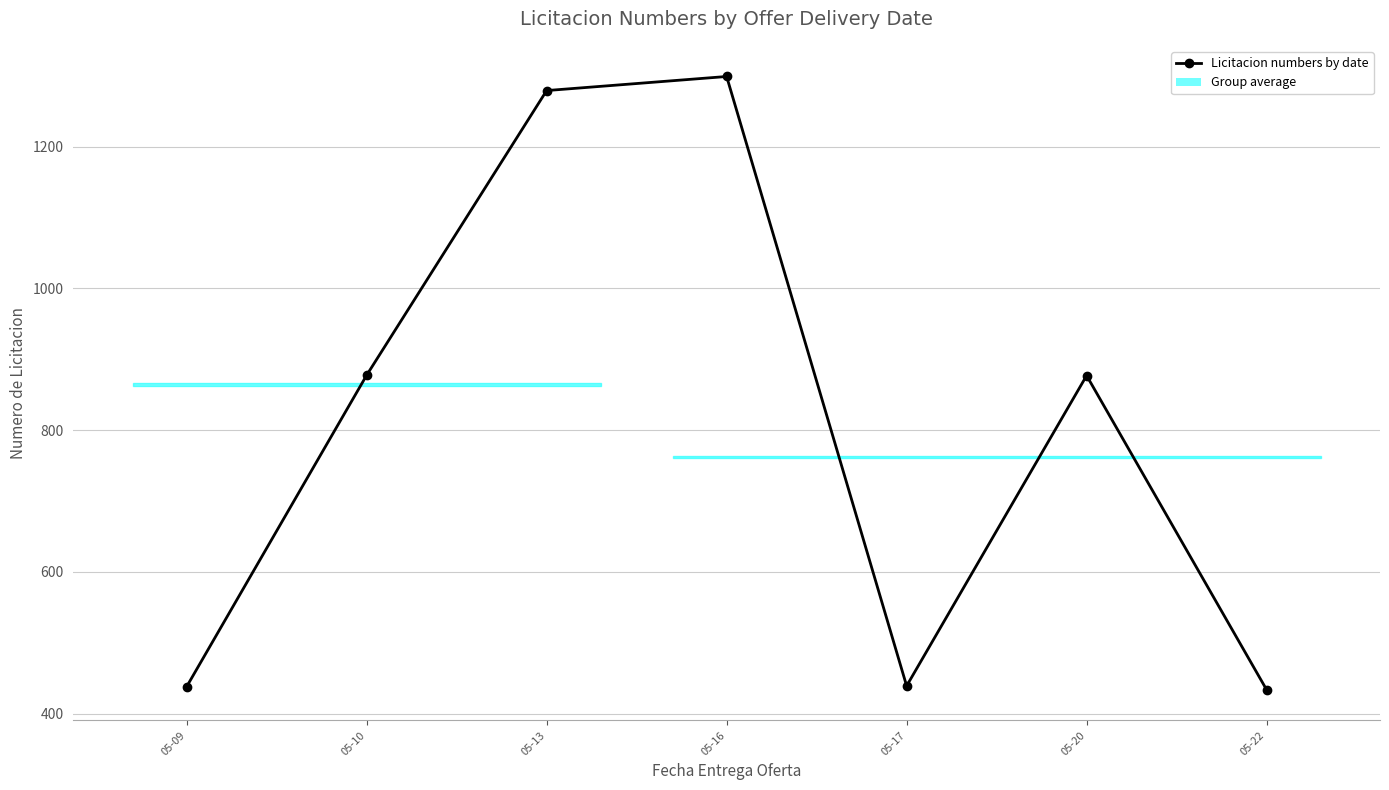

Reading left to right, what are all the values shown in this chart?

437.9	877.5	1279.3	1299.1	438.9	877.0	433.5